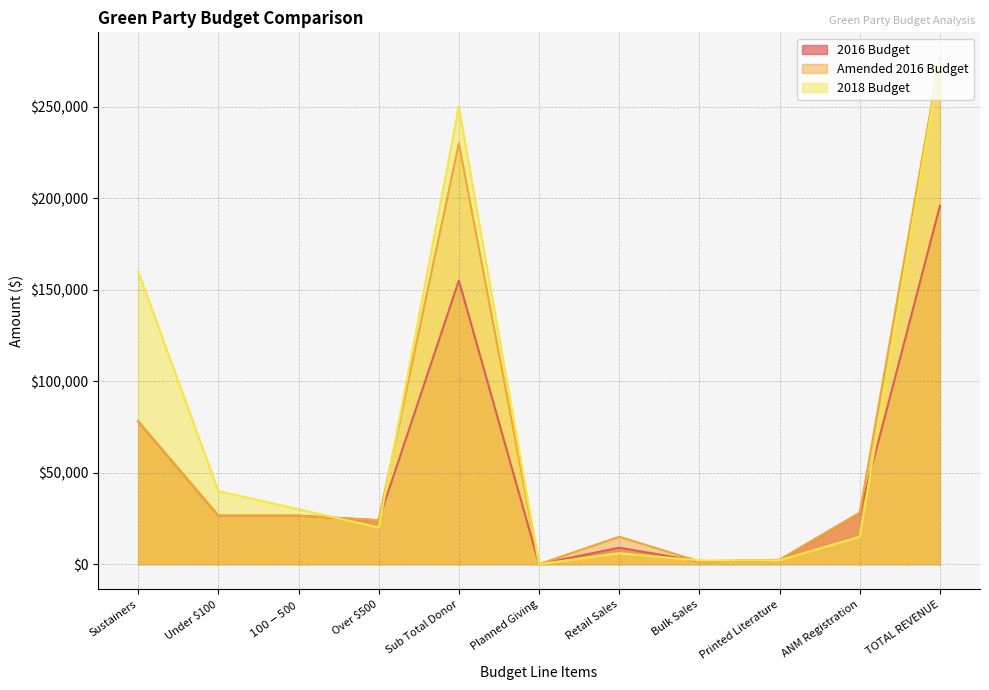

List the series in order of their overall mean, lowest first.

2016 Budget, Amended 2016 Budget, 2018 Budget